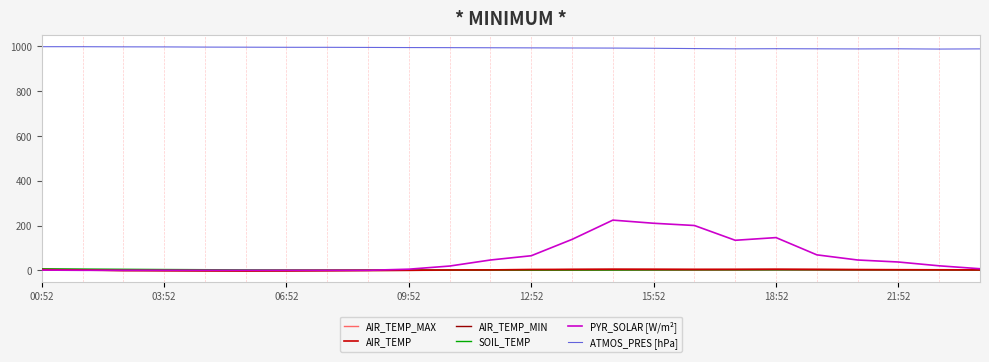

Which series has the largest total across all categories?

ATMOS_PRES [hPa]